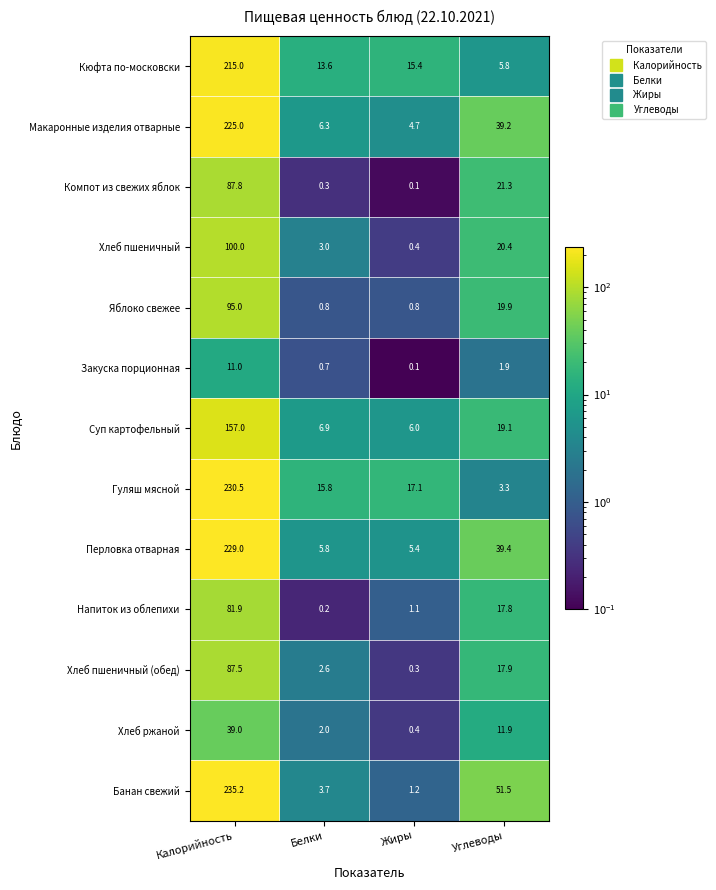

Which series has the largest range (max minus min)?

Банан свежий